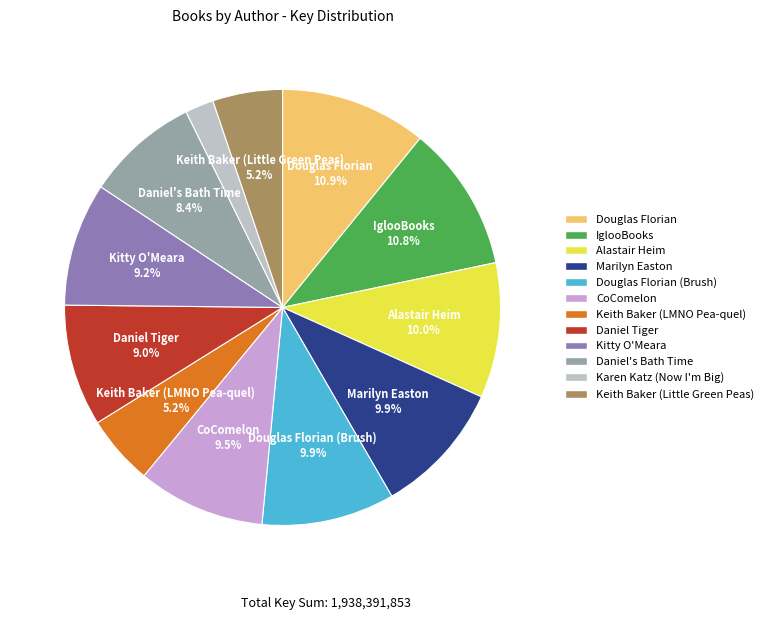

How many slices are in this pie chart?

12